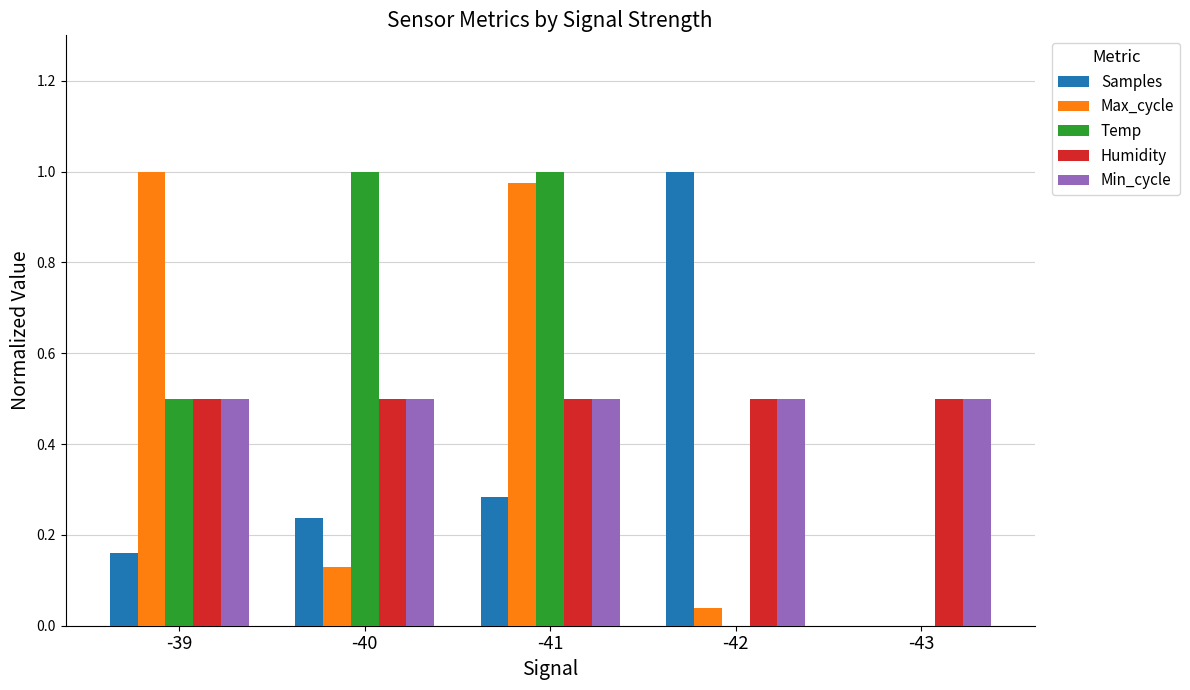

How many categories are shown in the chart?

5